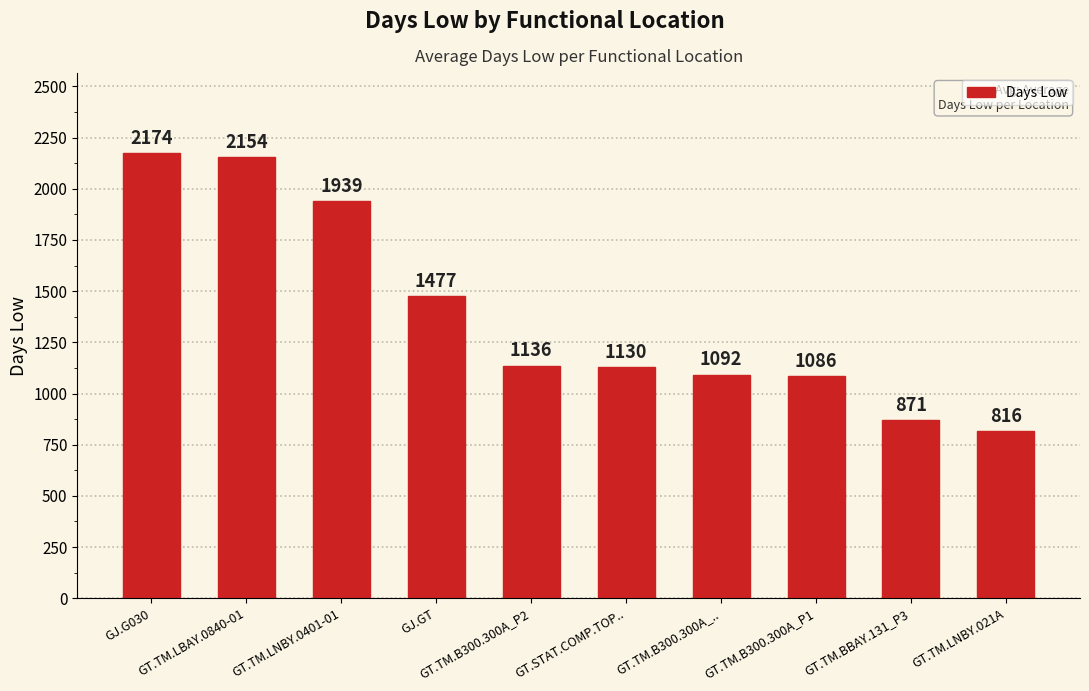

What is the ratio of the value at GJ.G030 to the value at GT.TM.B300.300A_P1?

2.0